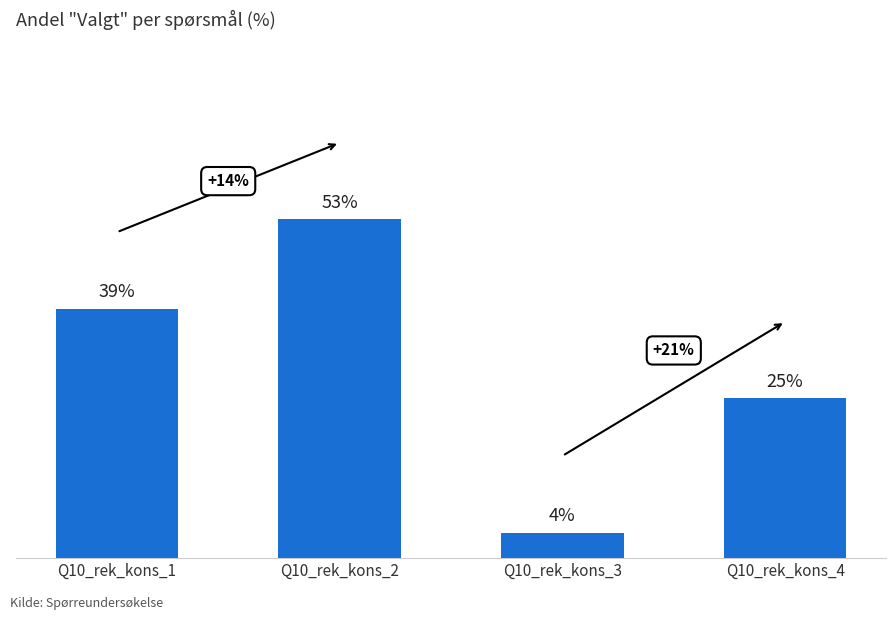

Which category has the lowest value across all series?

Q10_rek_kons_3